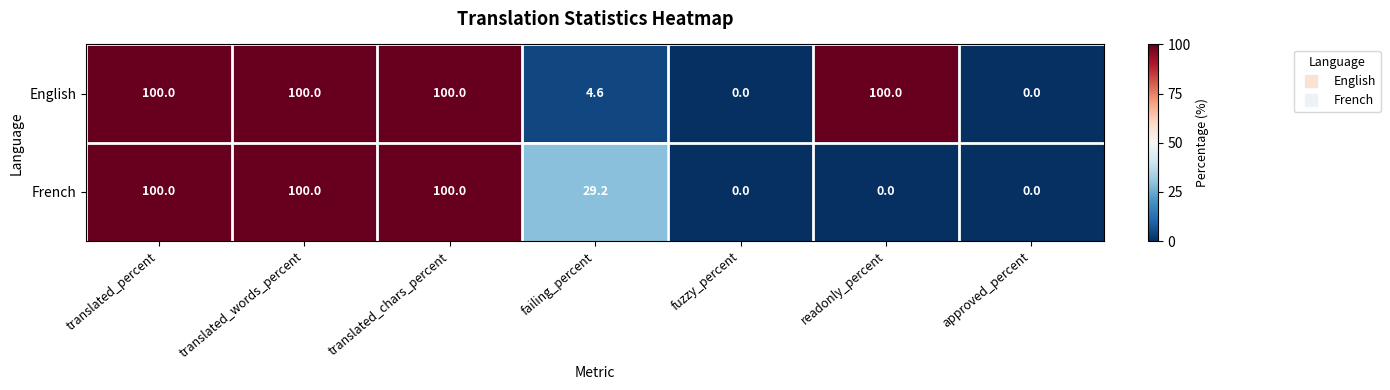

How many data points does each series have?

7